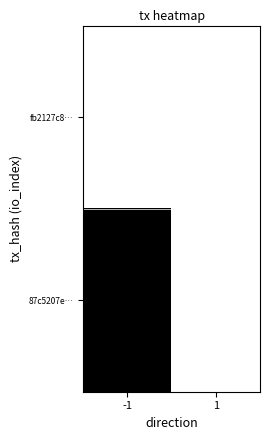

Count the number of categories in the chart.

2